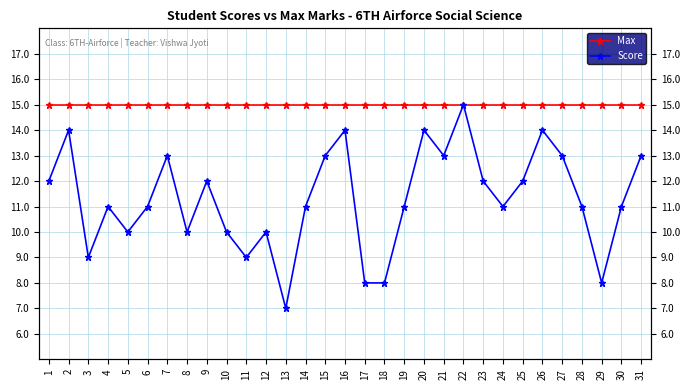

What is the average value of the Max series?

15